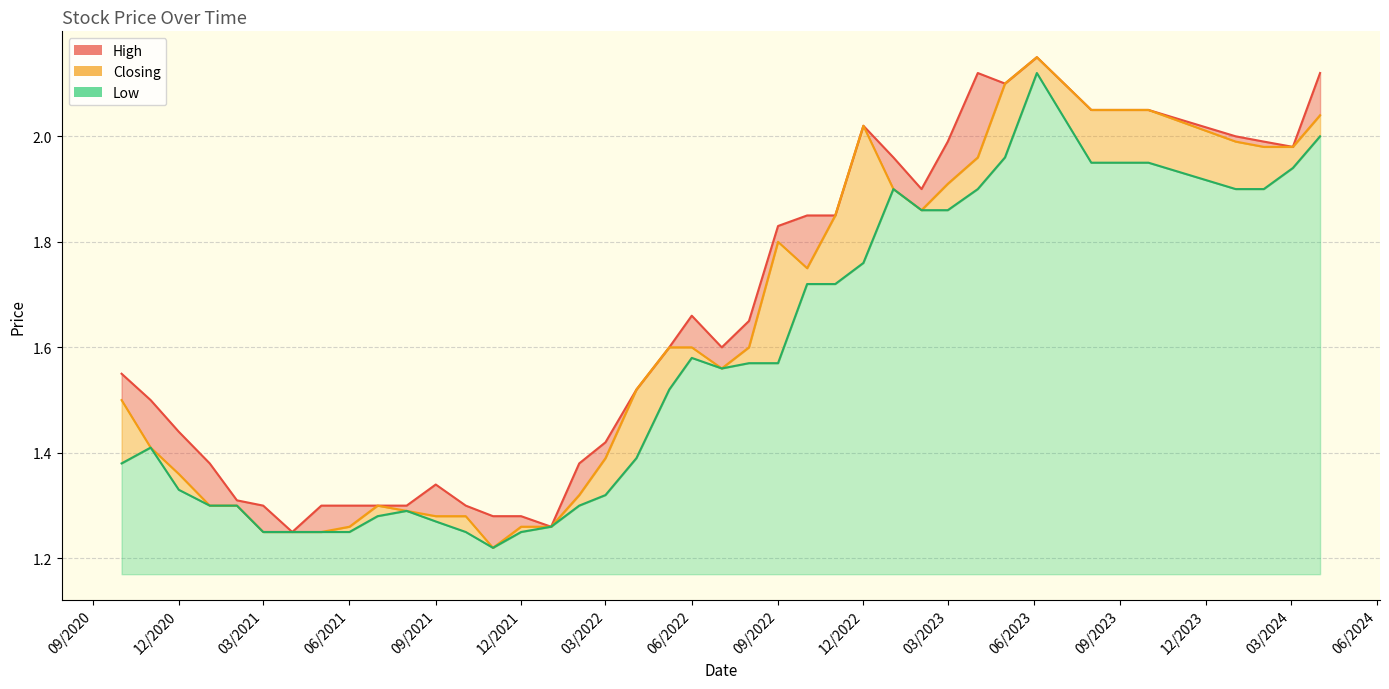

Rank the series at 08/05/2022 from highest to lowest value.

High, Closing, Low